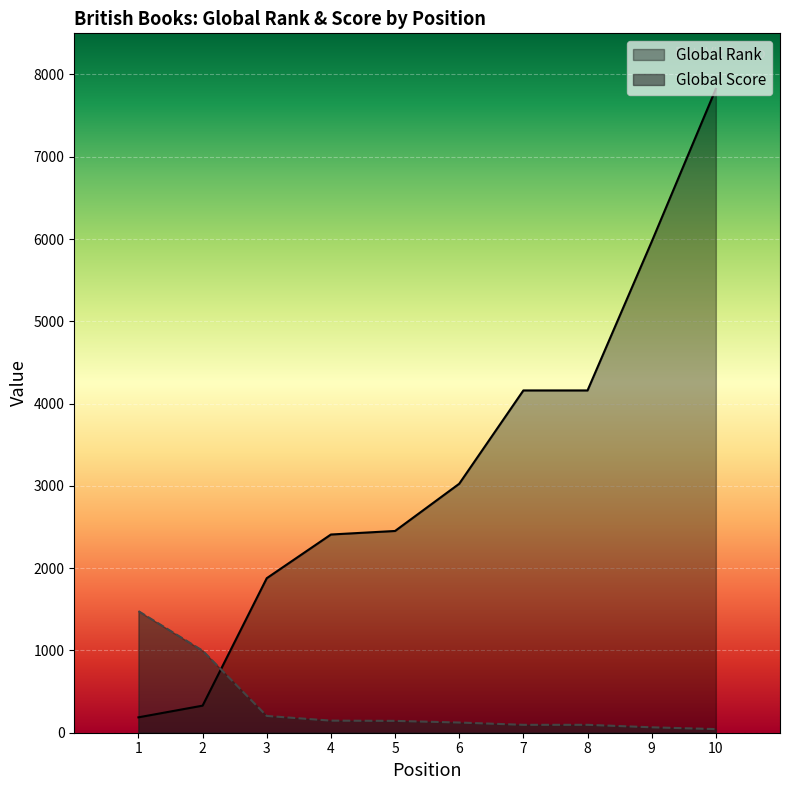

The Global Rank series shows 5657 at 8. True or false?

False